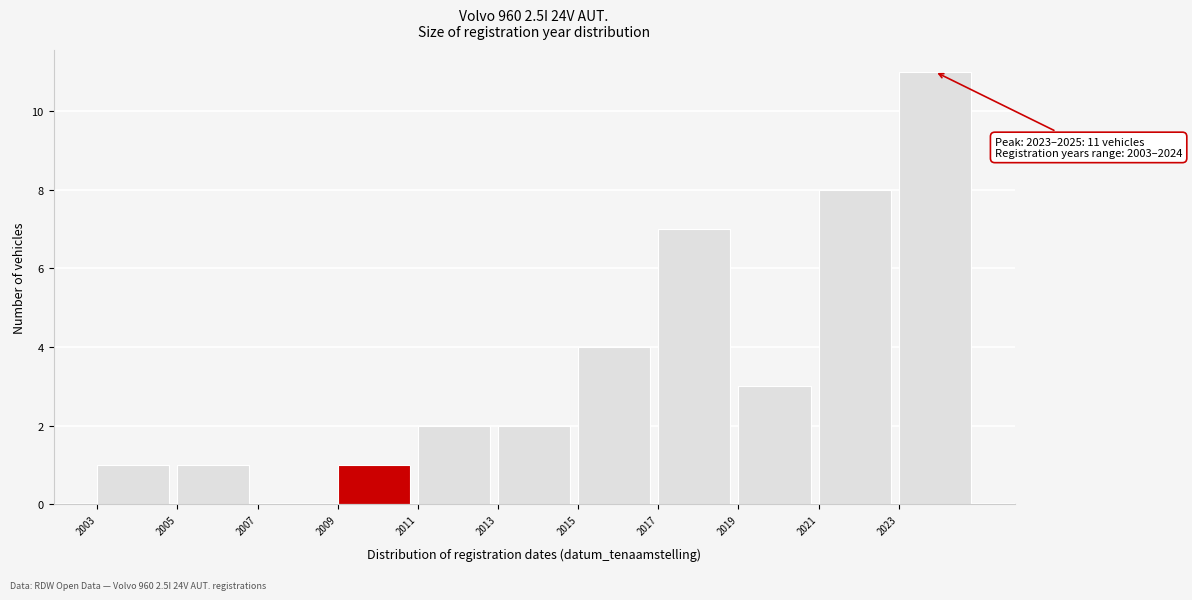

Over which range of the x-axis is the bar tallest?

2023 to 2025